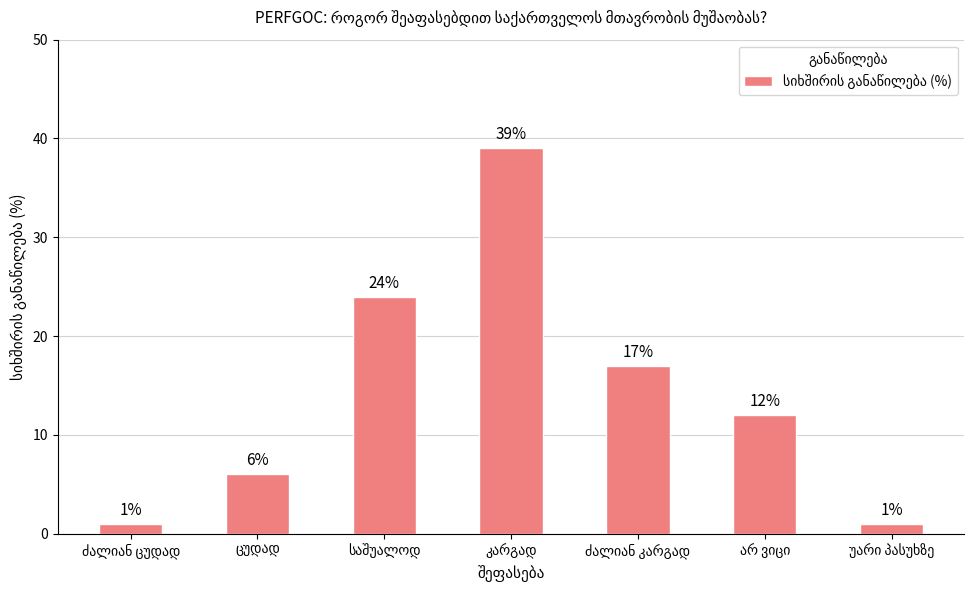

How many values are between 1 and 24?

6